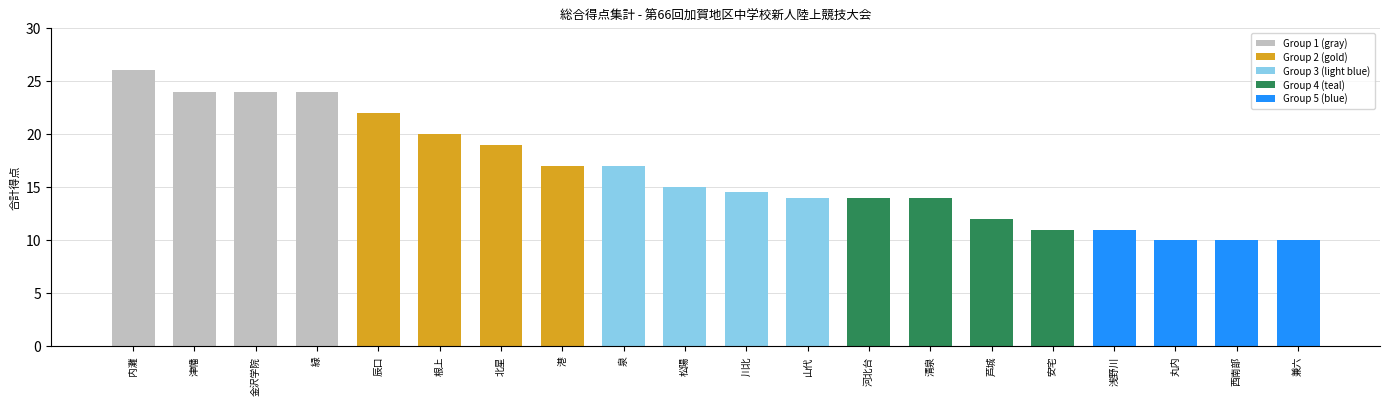

Is it true that the value at 北星 is 10.6?

False